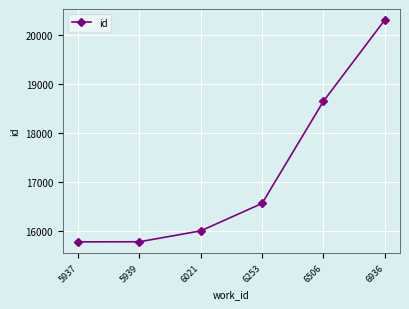

True or false: the data has more than 2 interior local peaks.

False